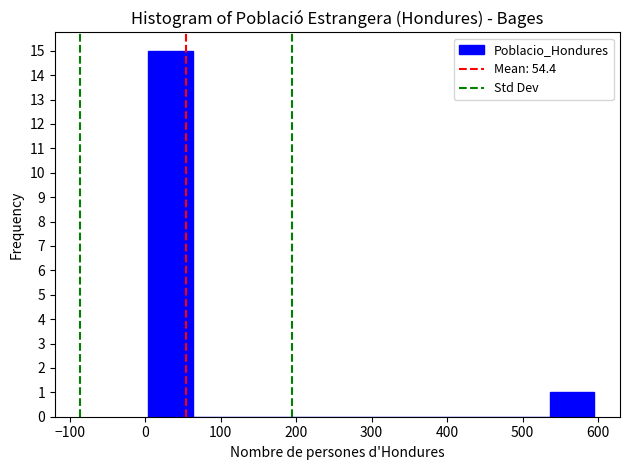

Reading left to right, list every bar in this chart as the range it spans on the x-axis followed by its height. Neither the bar edges nor the heights are printed on the chart, so give them approximately, as read against the axes.

0 to 60: 15
60 to 120: 0
120 to 180: 0
180 to 240: 0
240 to 300: 0
300 to 360: 0
360 to 420: 0
420 to 480: 0
480 to 540: 0
540 to 600: 1